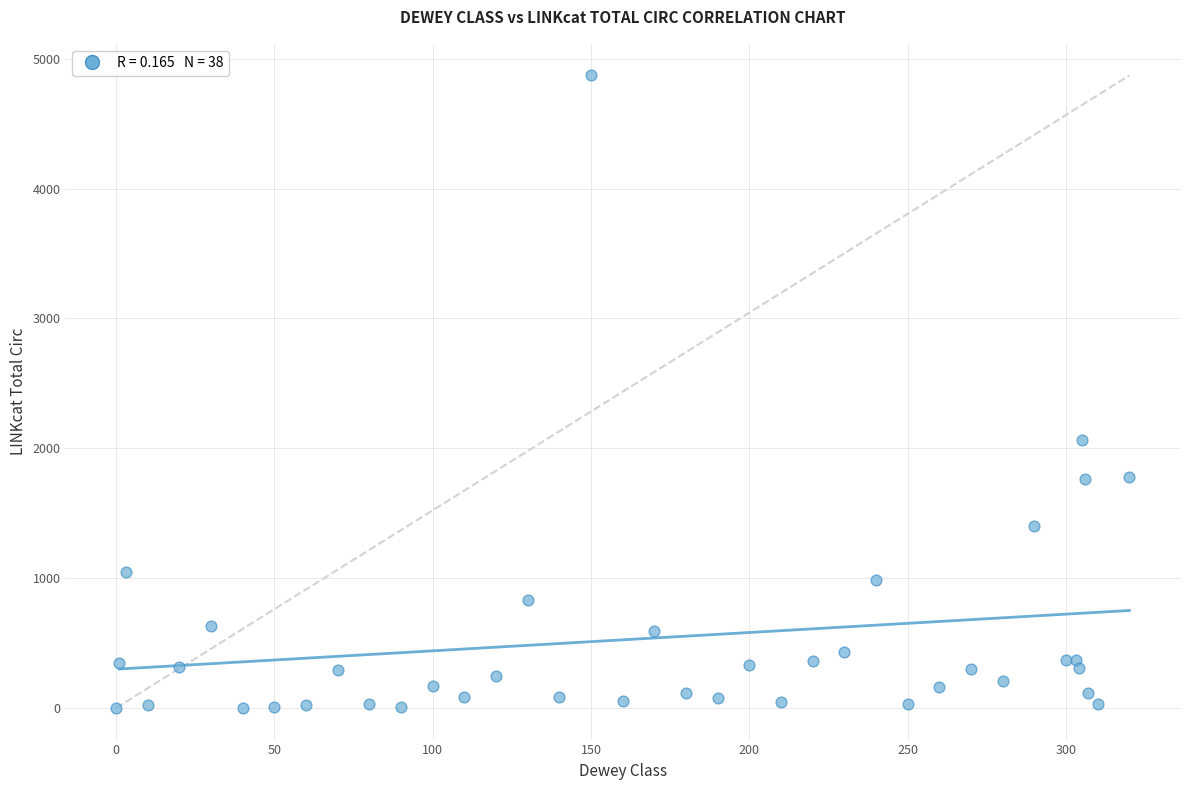

What Y value in the scatter plot is closest to 2435?

2060